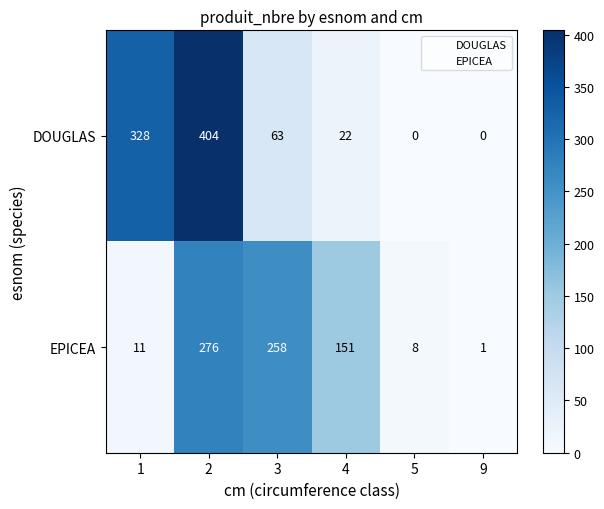

List the series in order of their peak value, lowest first.

EPICEA, DOUGLAS